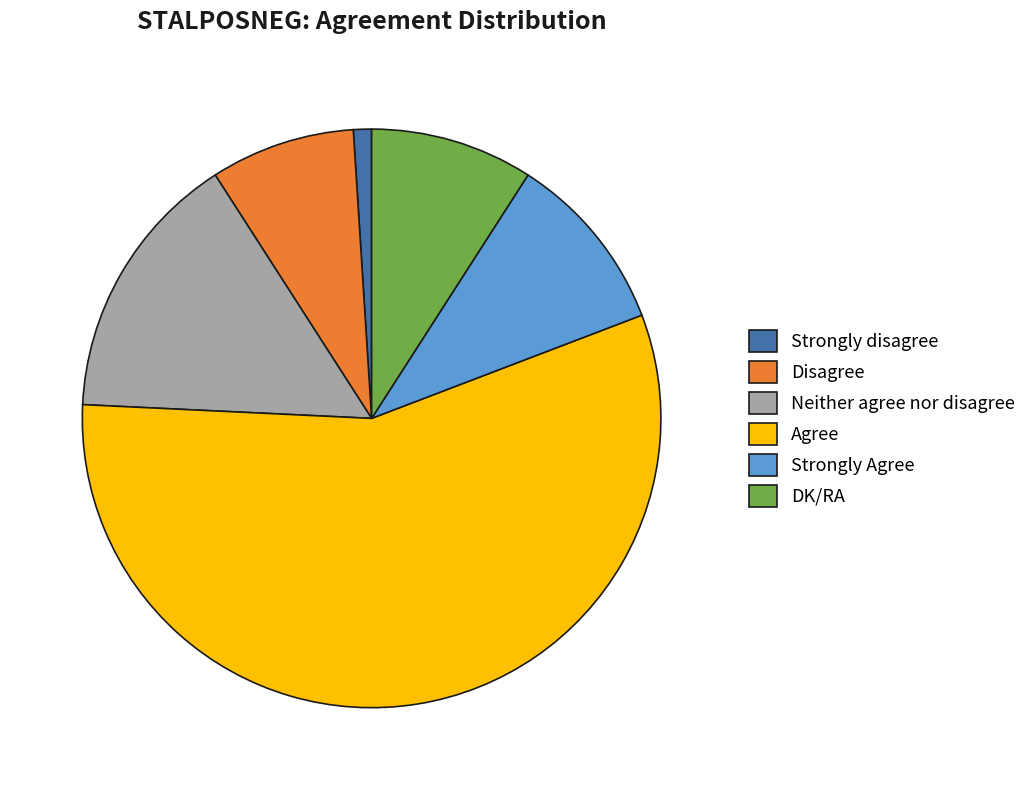

How many segments does this pie chart have?

6